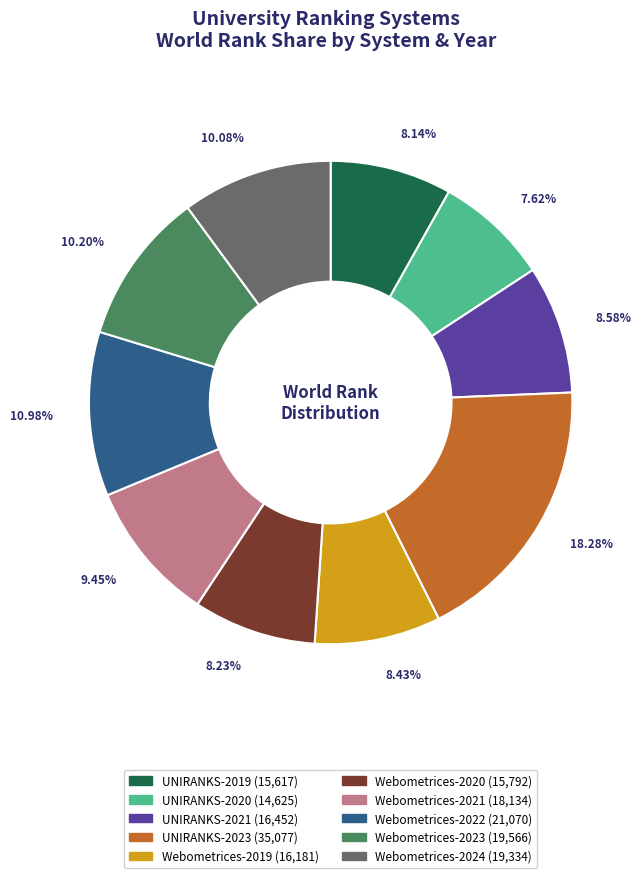

Does Webometrices-2023 represent more than half of the total?

No